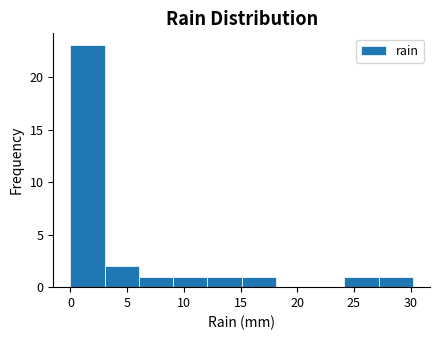

What is the height of the bar covering 9 to 12 on the x-axis? Neither the bar edges nor the heights are printed on the chart, so give them approximately, as read against the axes.

1